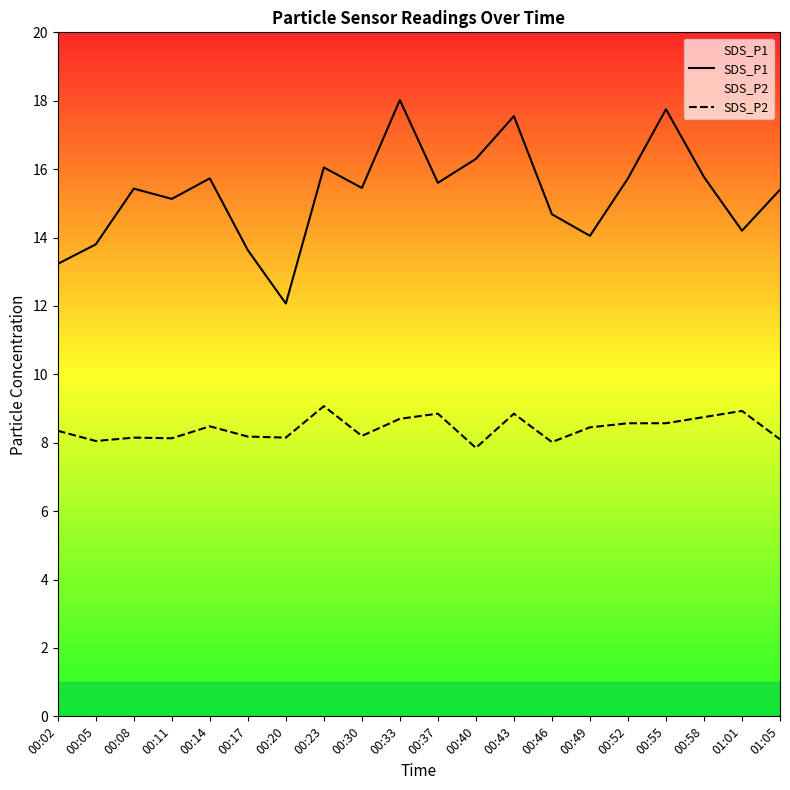

True or false: SDS_P1 has a value of 15.7 at 00:52.

True